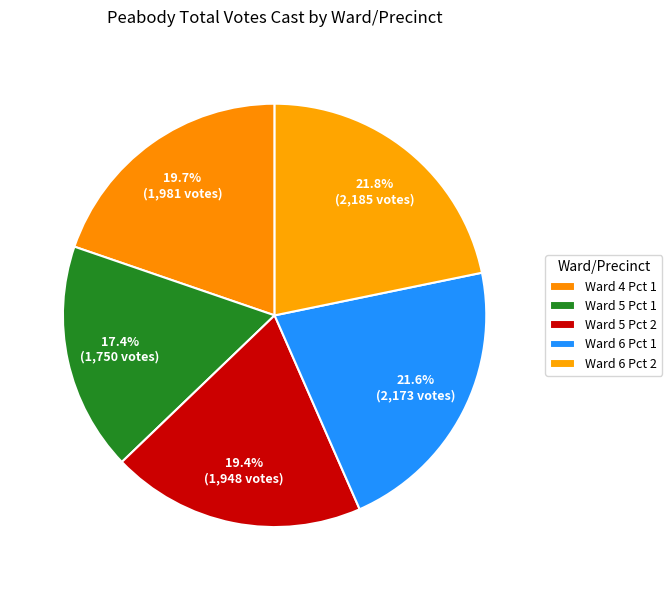

Does any single category account for the majority?

No